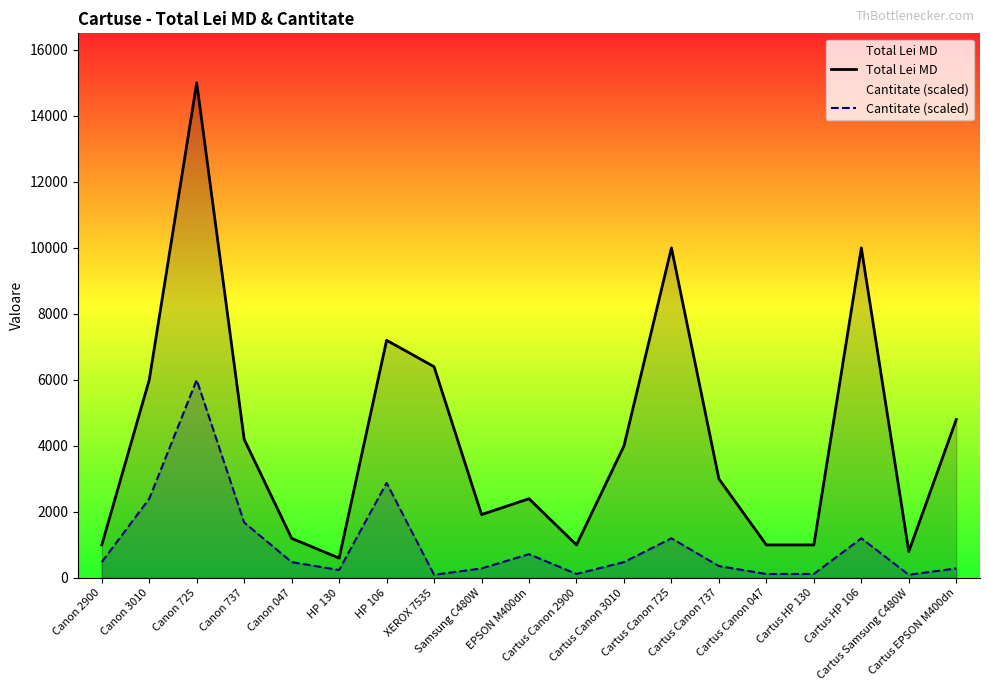

Reading right to left, transcribe all the data shown in this chart.

Total Lei MD: Cartus EPSON M400dn=4800	Cartus Samsung C480W=800	Cartus HP 106=10000	Cartus HP 130=1000	Cartus Canon 047=1000	Cartus Canon 737=3000	Cartus Canon 725=10000	Cartus Canon 3010=4000	Cartus Canon 2900=1000	EPSON M400dn=2400	Samsung C480W=1920	XEROX 7535=6400	HP 106=7200	HP 130=600	Canon 047=1200	Canon 737=4200	Canon 725=15000	Canon 3010=6000	Canon 2900=1000
Cantitate (scaled): Cartus EPSON M400dn=288	Cartus Samsung C480W=96	Cartus HP 106=1200	Cartus HP 130=120	Cartus Canon 047=120	Cartus Canon 737=360	Cartus Canon 725=1200	Cartus Canon 3010=480	Cartus Canon 2900=120	EPSON M400dn=720	Samsung C480W=288	XEROX 7535=96	HP 106=2880	HP 130=240	Canon 047=480	Canon 737=1680	Canon 725=6000	Canon 3010=2400	Canon 2900=480